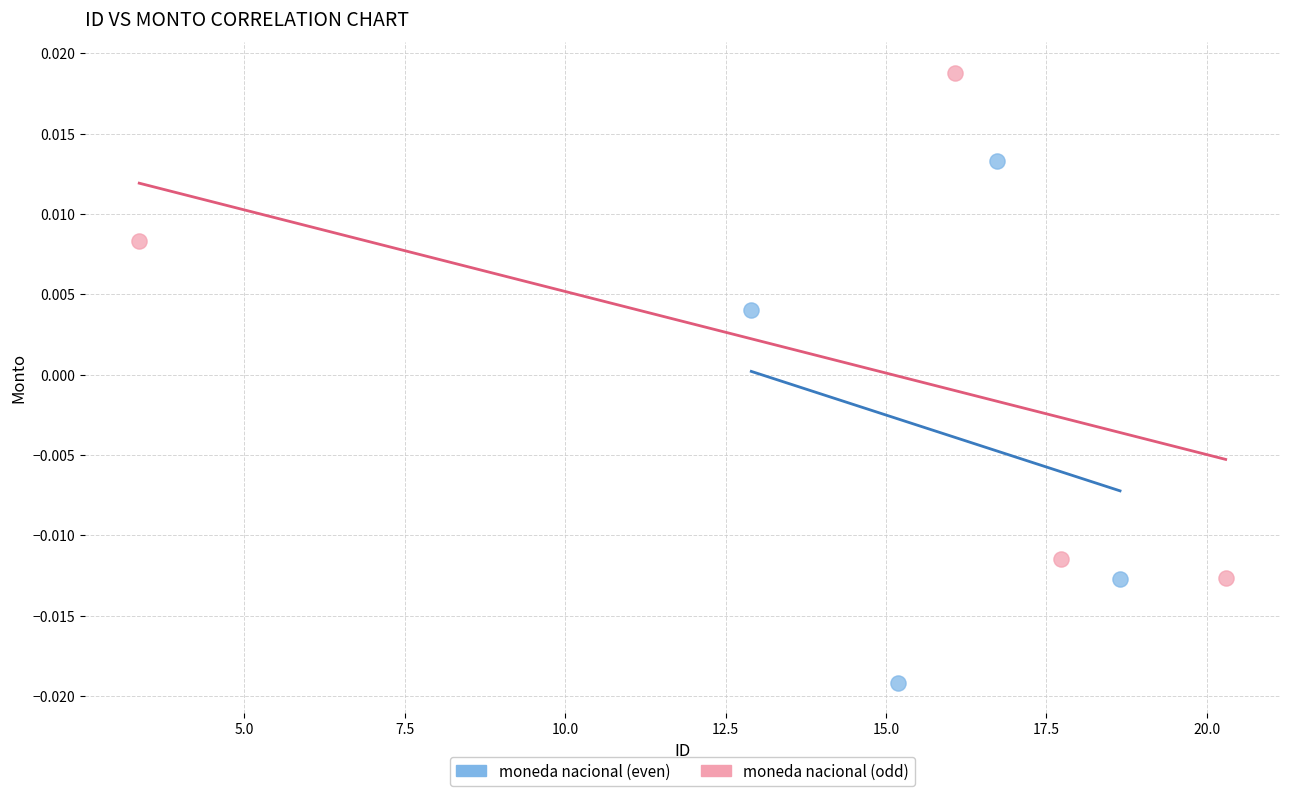

Which series reaches the minimum Y coordinate?

moneda nacional (even)